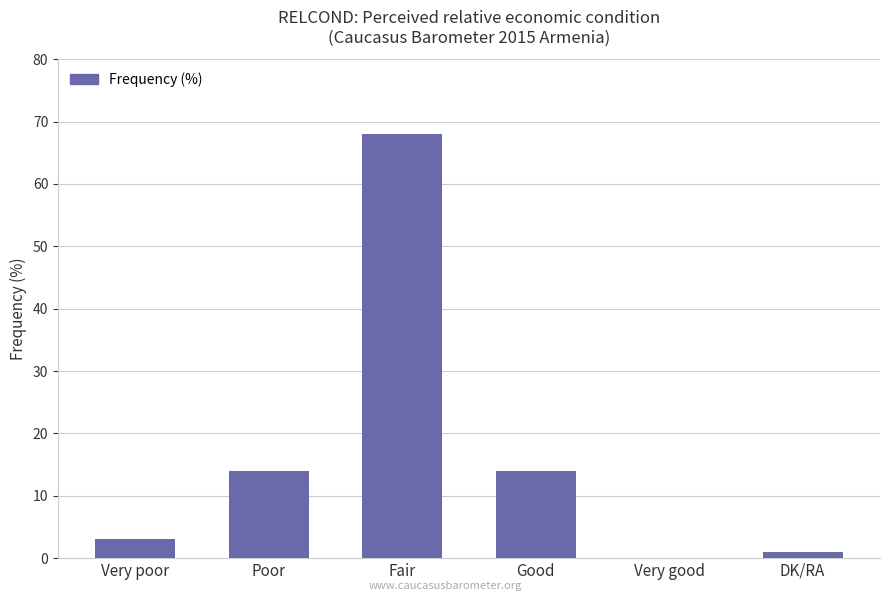

What is the greatest value displayed?

68